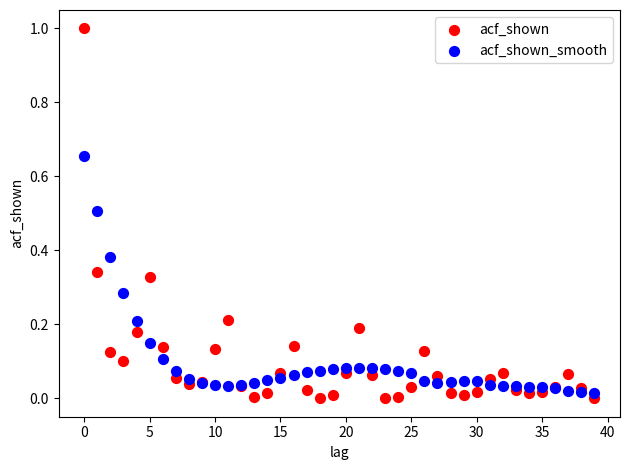

Which series reaches the maximum Y coordinate?

acf_shown